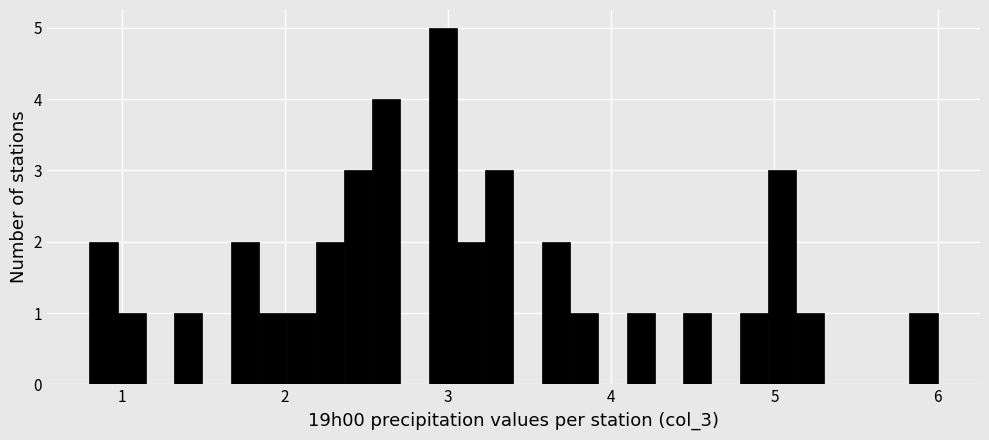

Around what value on the x-axis is the tallest bar? Give the approximate position of its centre, as read against the axis.

3.0